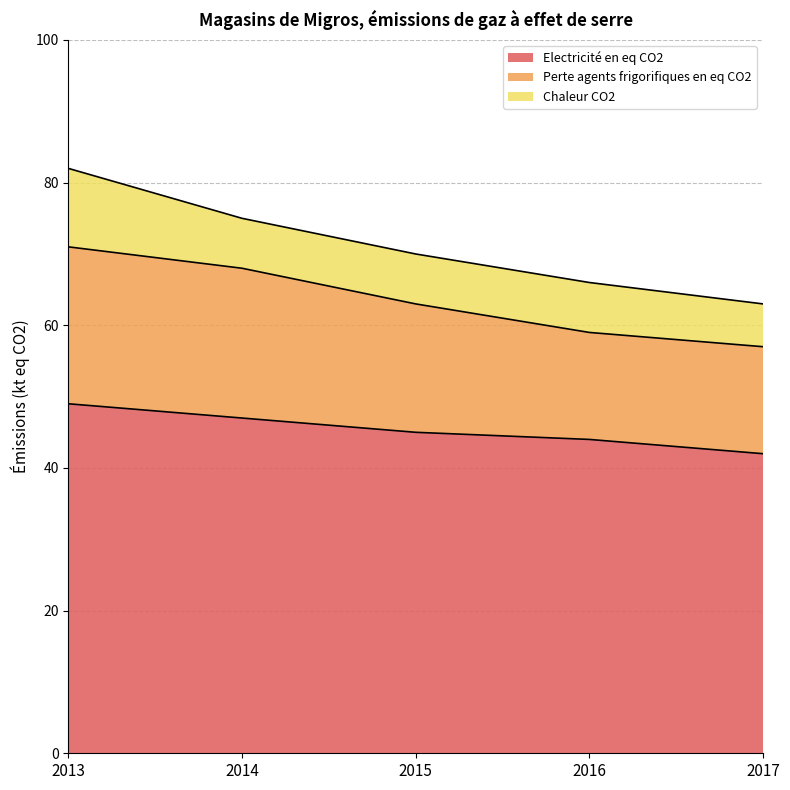

What is the difference between the maximum and minimum values in the Electricité en eq CO2 series?

7